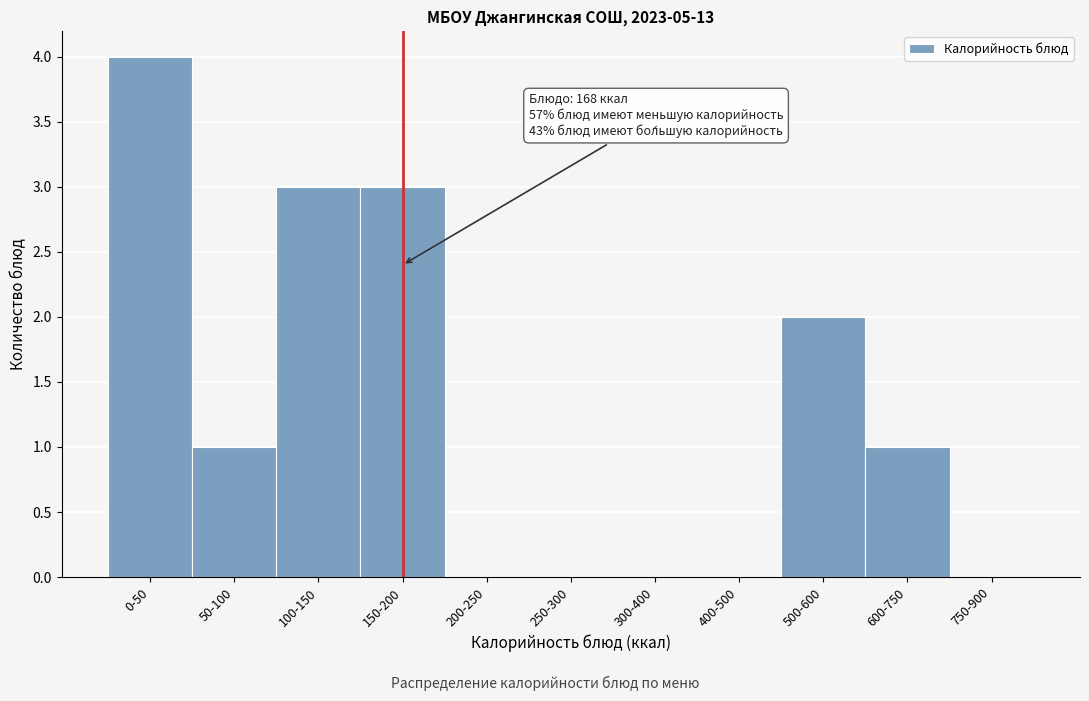

Reading right to left, transcribe all the data shown in this chart.

750-900=0	600-750=1	500-600=2	400-500=0	300-400=0	250-300=0	200-250=0	150-200=3	100-150=3	50-100=1	0-50=4